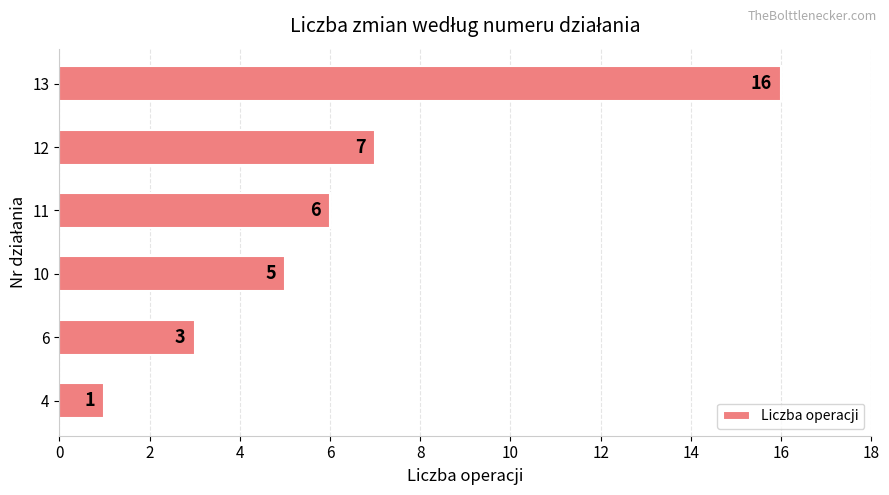

Reading bottom to top, list all the values displayed in this chart.

4=1	6=3	10=5	11=6	12=7	13=16